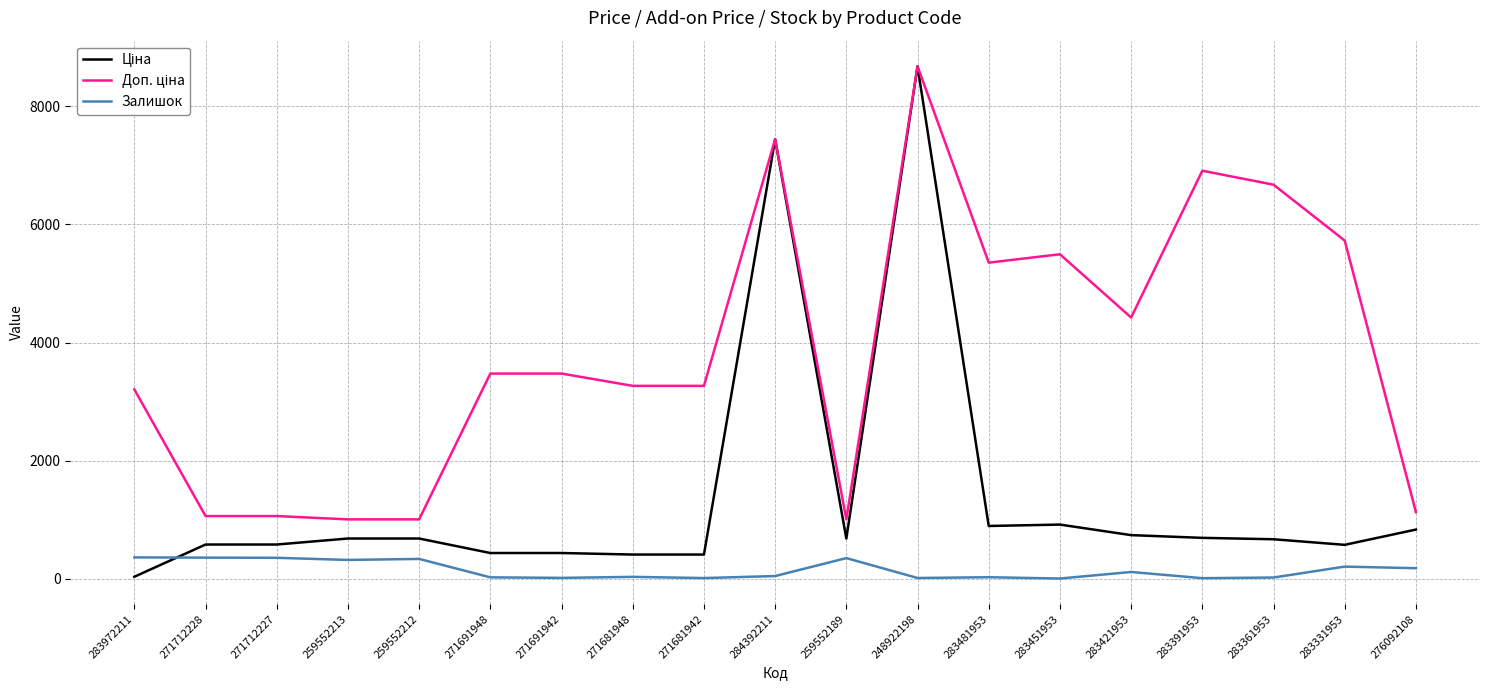

True or false: Залишок has more than 0 points higher than both neighbors.

True